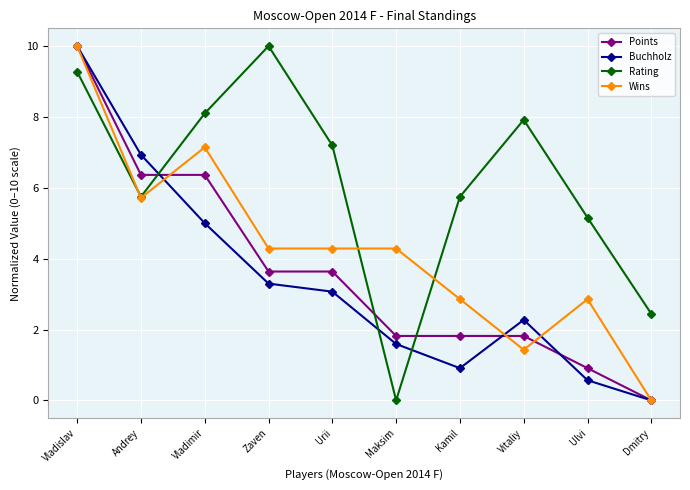

List the labels in order of Buchholz value, smallest first.

Dmitry, Ulvi, Kamil, Maksim, Vitaliy, Urii, Zaven, Vladimir, Andrey, Vladislav